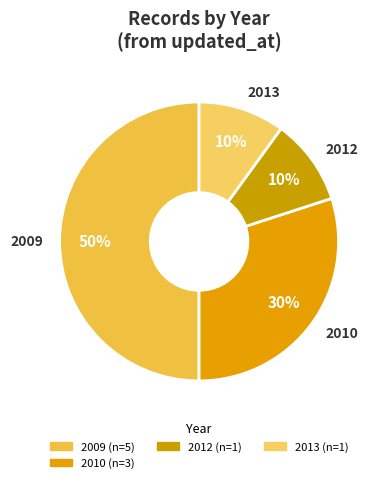

Combined, do 2010 and 2012 account for over 50%?

No